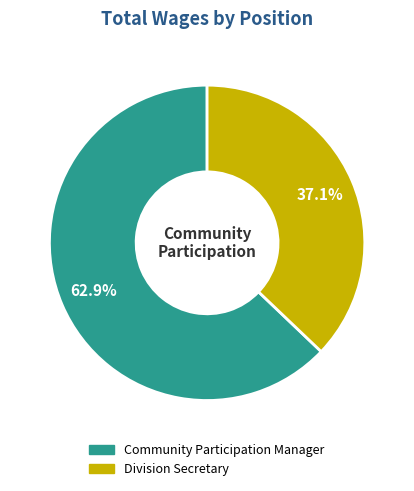

Between Community Participation Manager and Division Secretary, which is larger?

Community Participation Manager